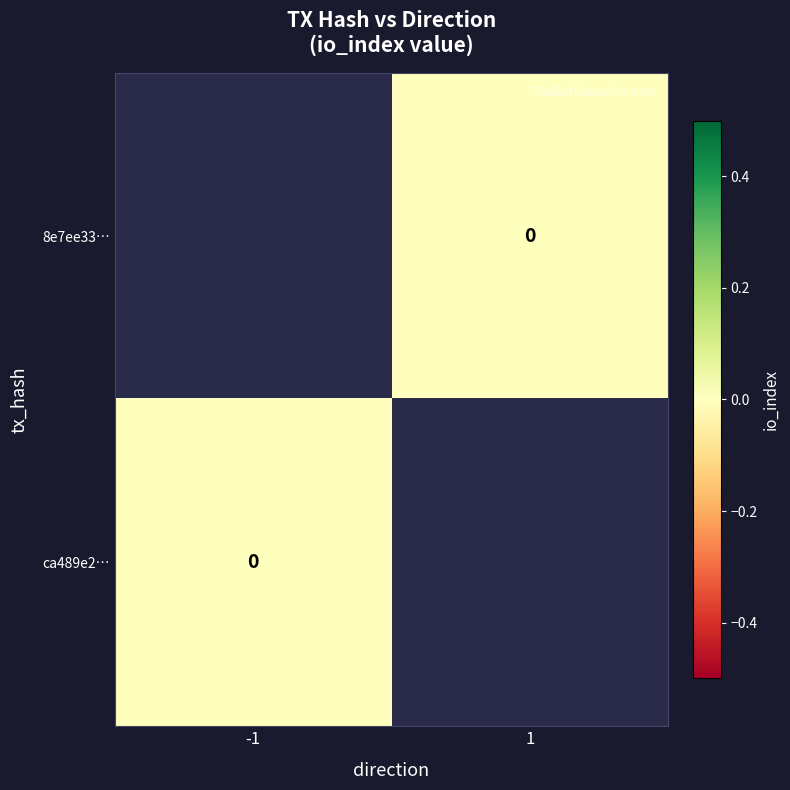

True or false: 8e7ee33… has a value of 0.0 at 1.

True